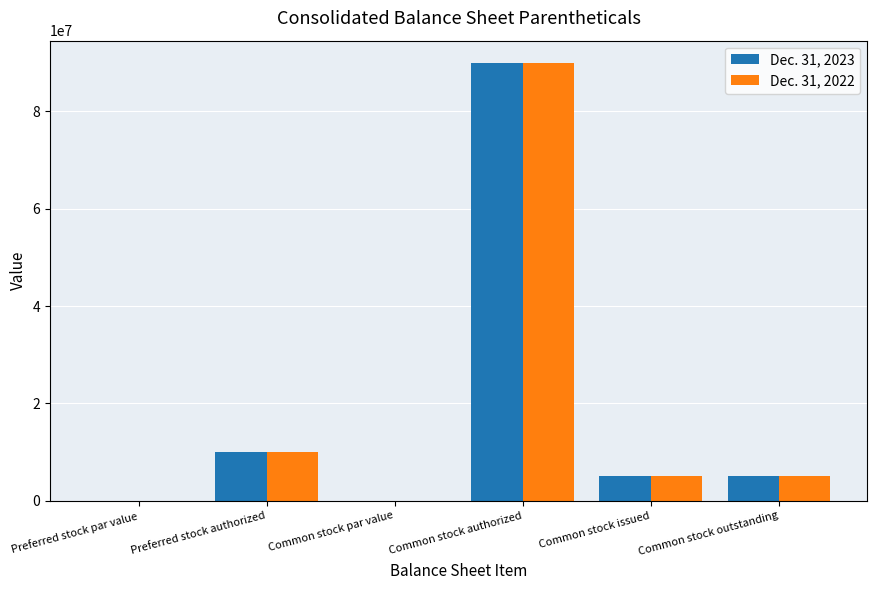

Read the Dec. 31, 2023 value at Common stock authorized.

90000000.0